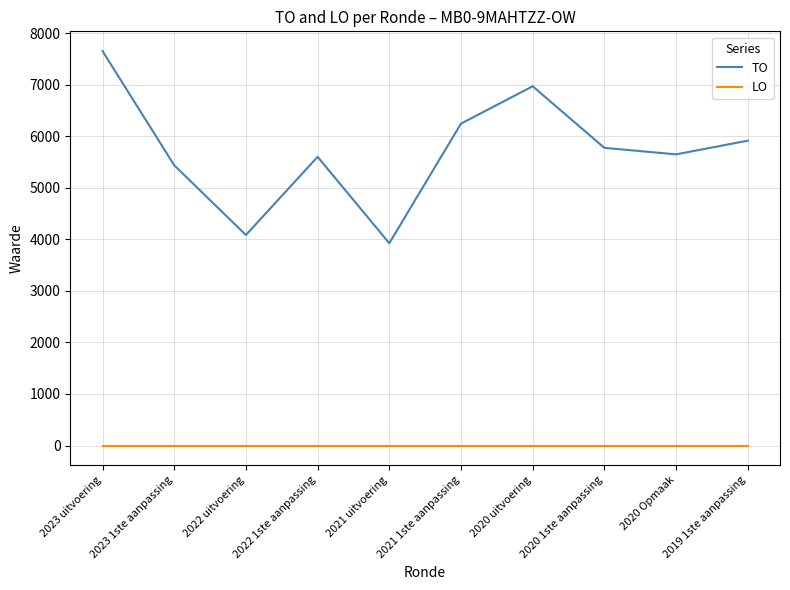

What is the spread (max minus min) of values at 2023 uitvoering?

7653